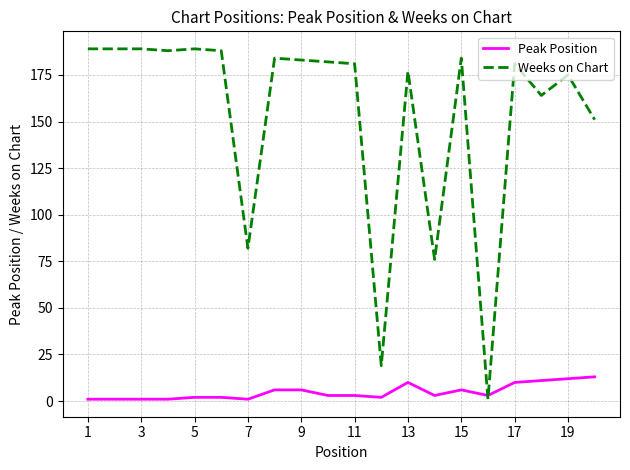

How many lines are shown in the chart?

2